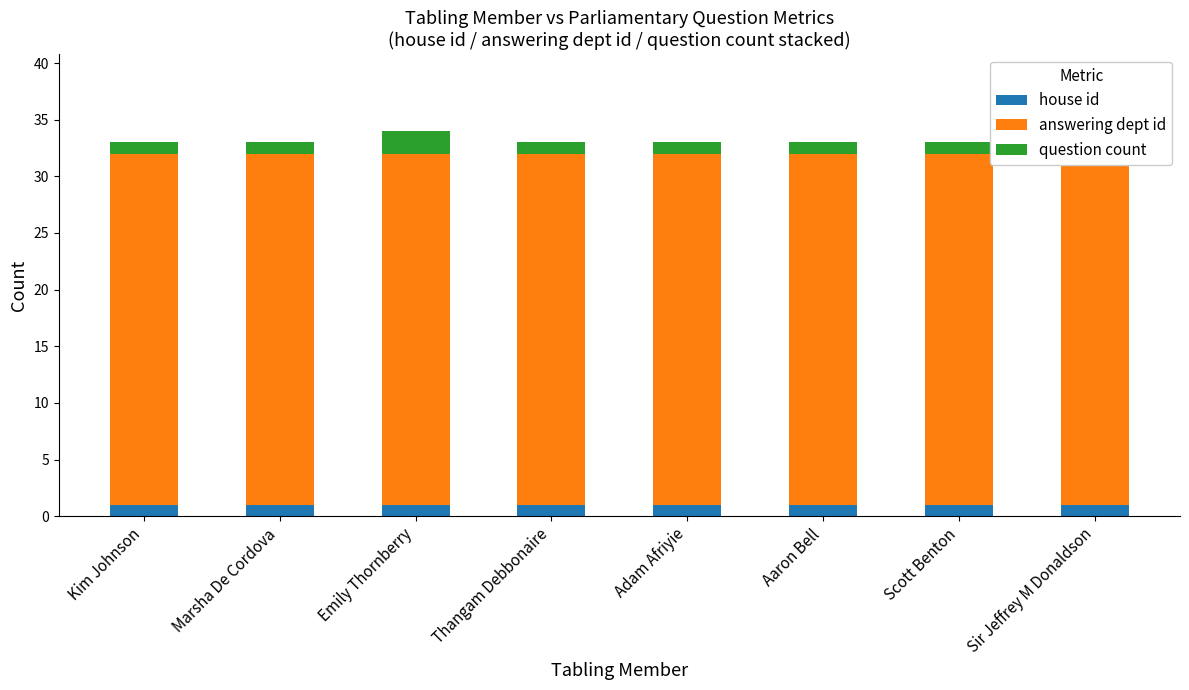

At which category is the sum across all series the highest?

Emily Thornberry